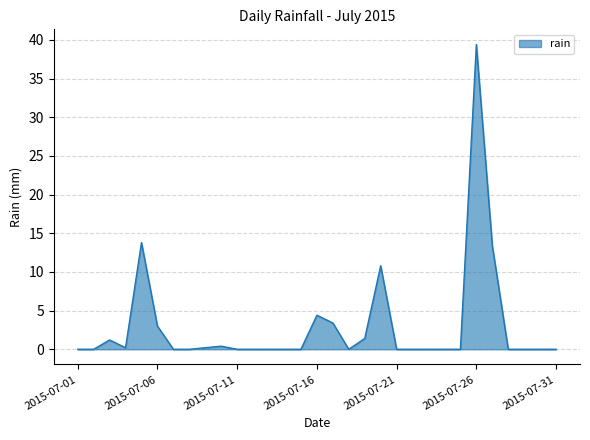

How many categories are shown in the chart?

31